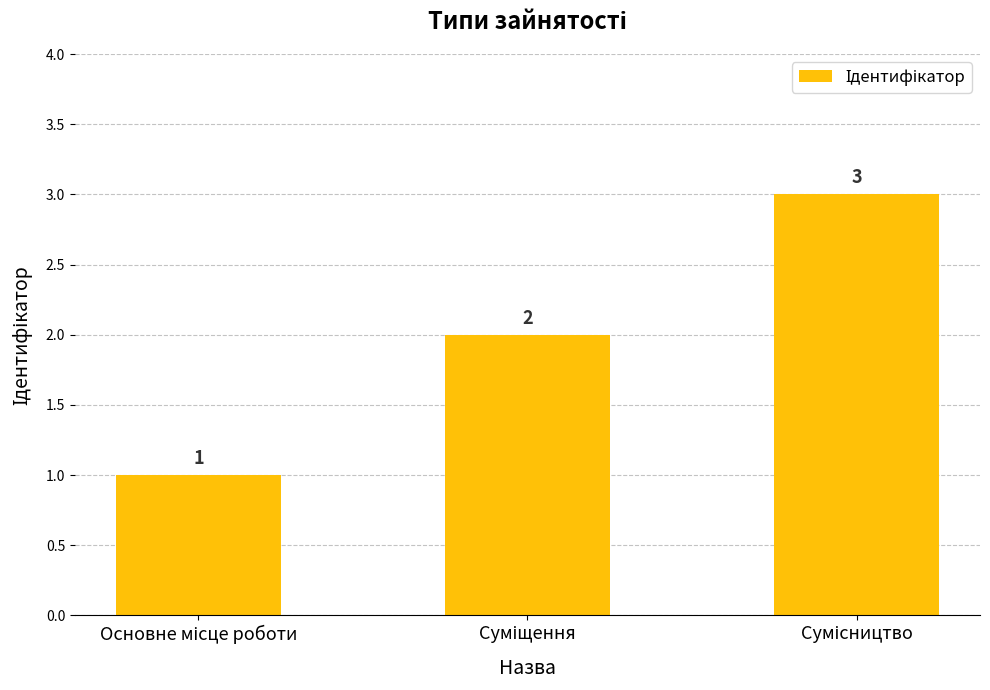

What is the greatest value displayed?

3